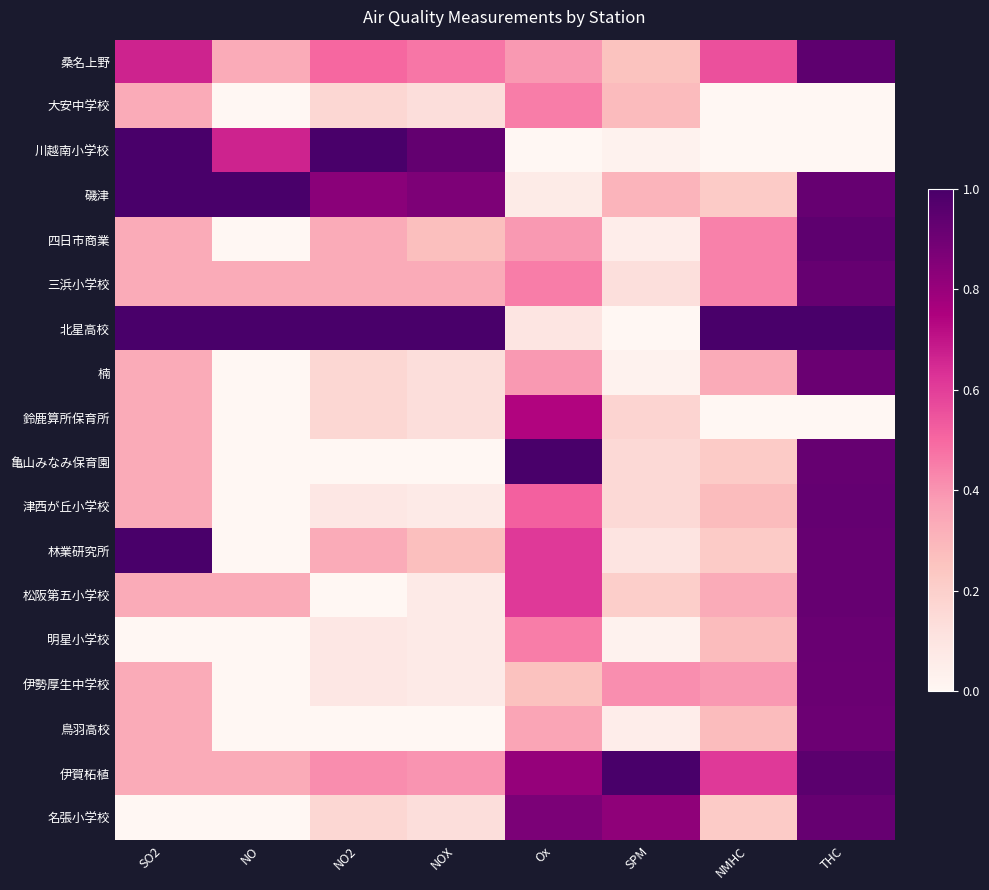

Rank the series by their maximum value, from lowest to highest.

大安中学校, 鈴鹿算所保育所, 鳥羽高校, 楠, 伊勢厚生中学校, 明星小学校, 三浜小学校, 松阪第五小学校, 名張小学校, 津西が丘小学校, 桑名上野, 四日市商業, 川越南小学校, 磯津, 北星高校, 亀山みなみ保育園, 林業研究所, 伊賀柘植